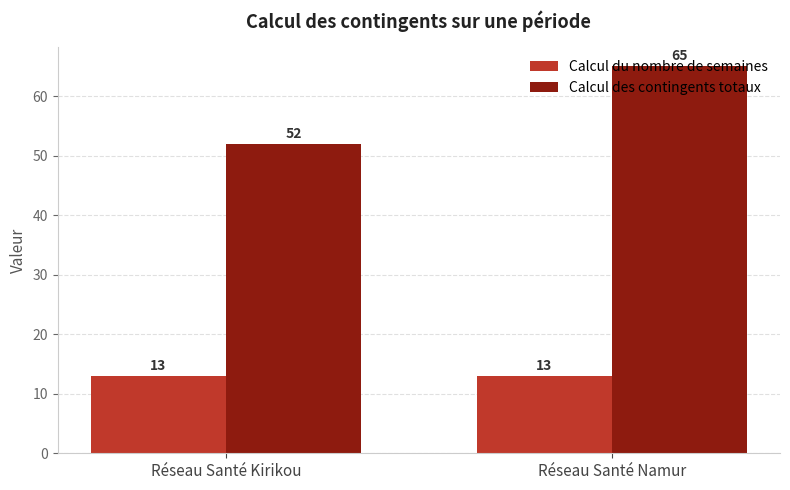

Which label corresponds to the largest value in the chart?

Réseau Santé Namur